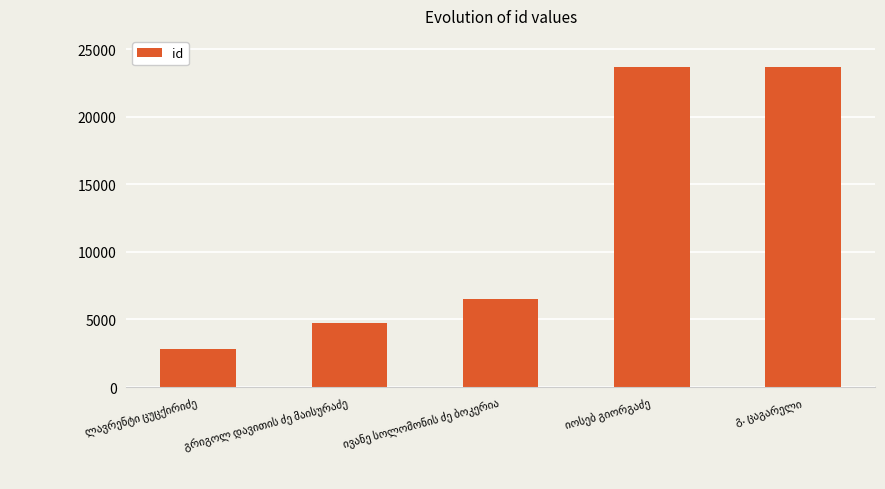

What is the minimum value shown in the chart?

2847